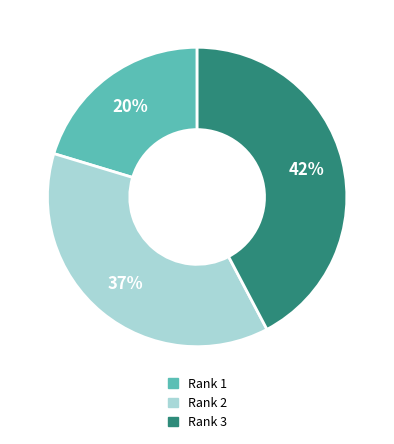

Is there any slice that represents more than half of the pie?

No